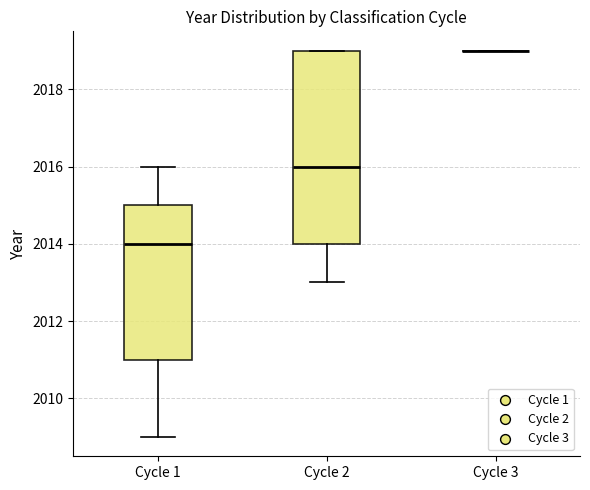

Where is the lower edge of the box for Cycle 2 on the y-axis? The values are not printed on the chart, so give them approximately, as read against the axis.

2014